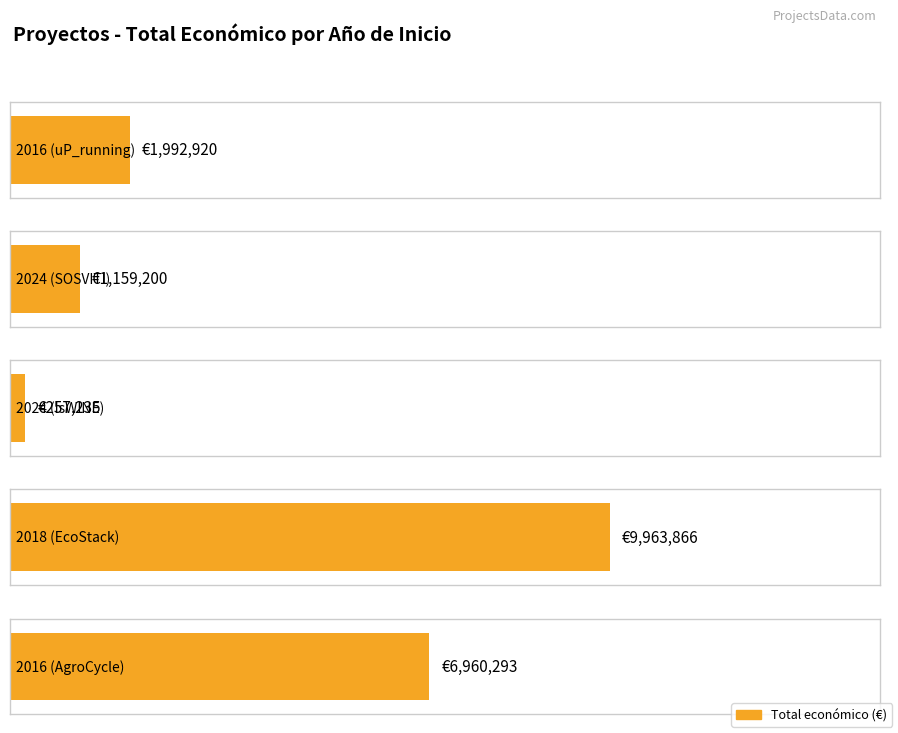

What is the value of the 2nd bar from the left?

1159200